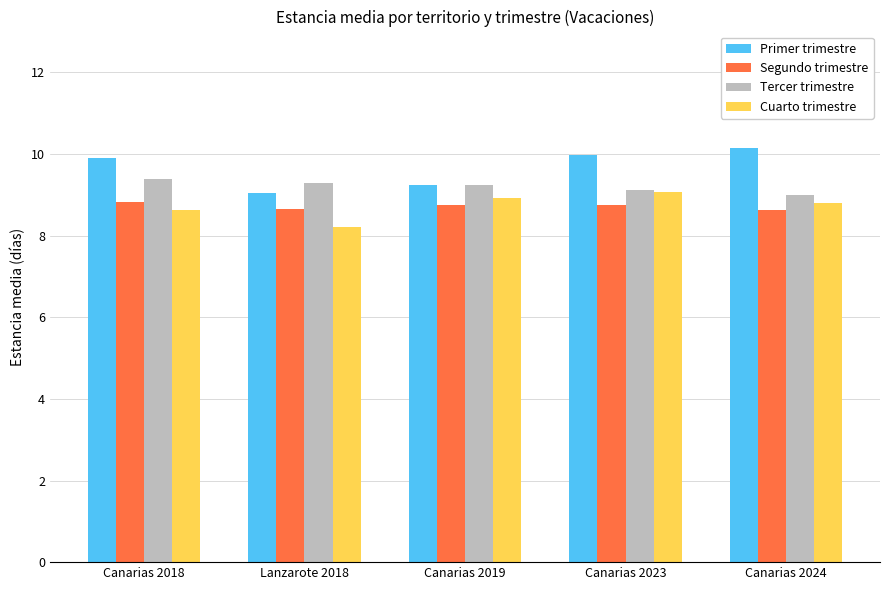

What is the label of the 2nd bar from the left?

Lanzarote 2018